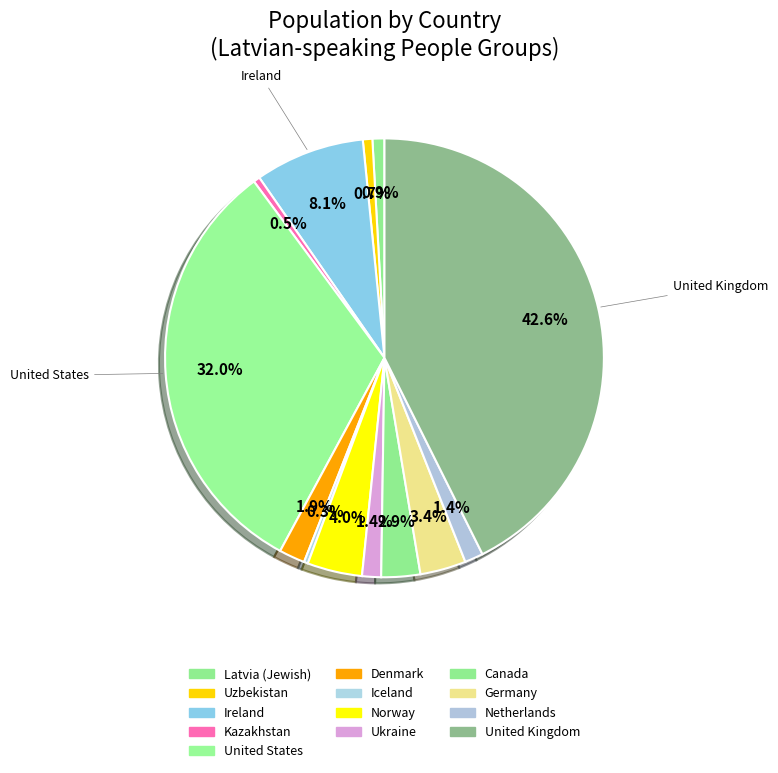

Is Uzbekistan the majority of the pie?

No